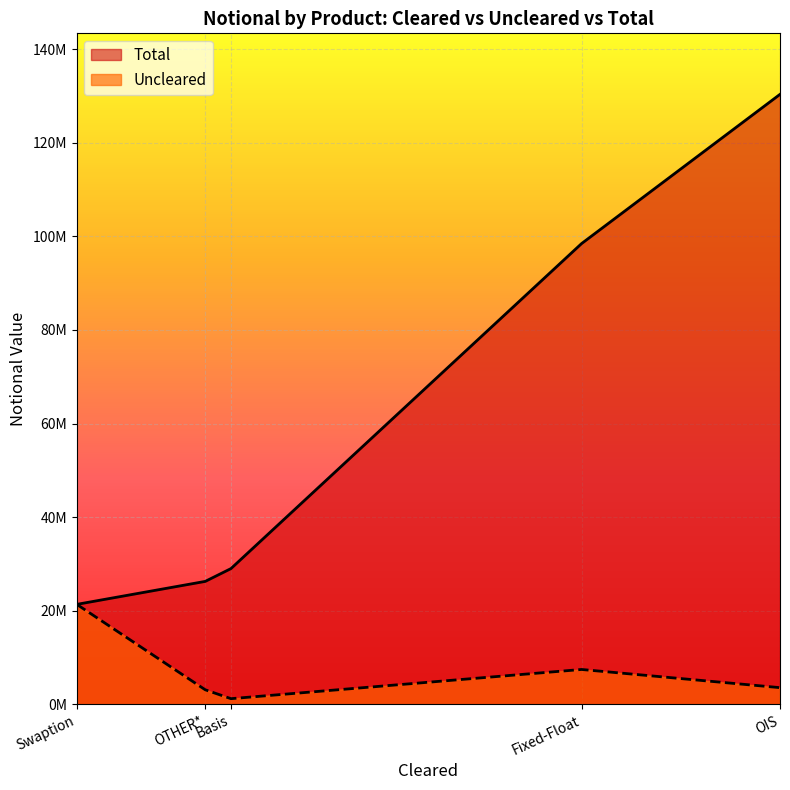

What is the difference between the Uncleared values at Basis and Fixed-Float?

6241201